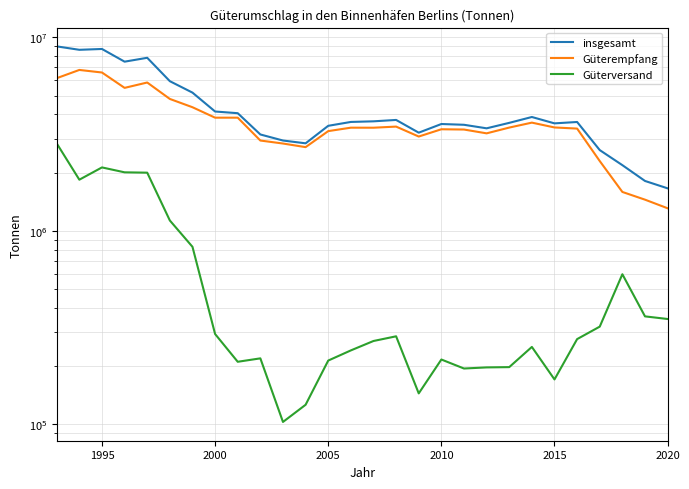

What is the value of the Güterversand point at the 13th from the left?

213502